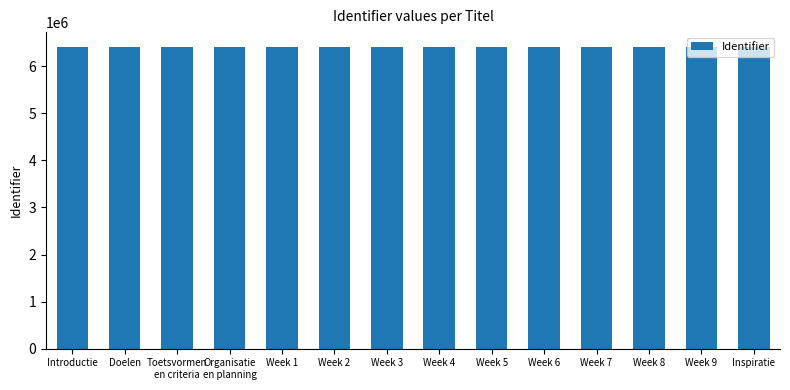

What is the label of the 6th bar from the left?

Week 2